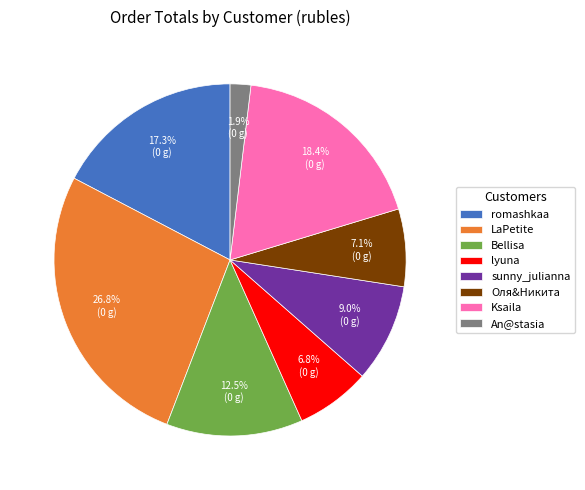

Between LaPetite and sunny_julianna, which is larger?

LaPetite